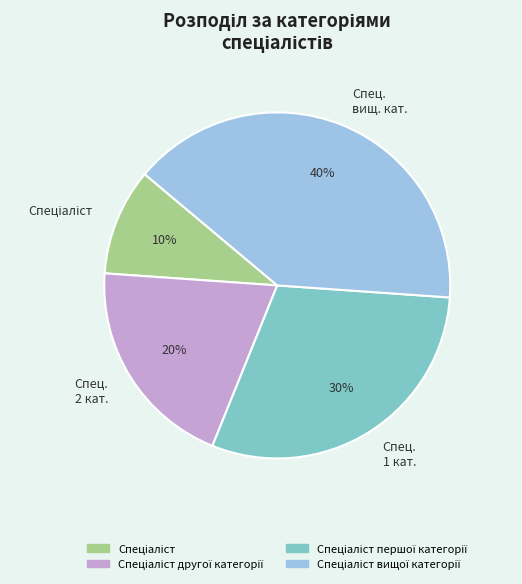

Combined, do Спец. 1 кат. and Спец. вищ. кат. account for over 50%?

Yes